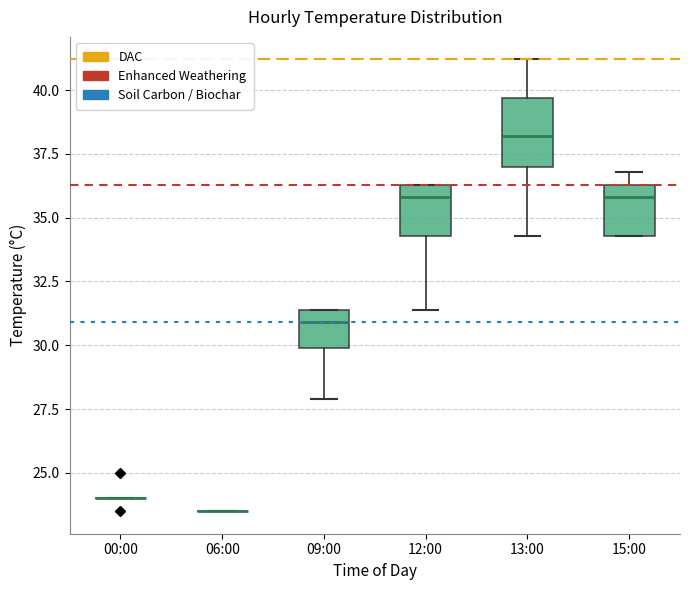

Reading left to right, read every box against the y-axis: the position of its median line, the range the box covers, and the ends of its whiskers. The values are not printed on the chart, so give them approximately, as read against the axis.

00:00: box collapsed to a line at 24.0, whiskers 24.0 to 24.0
06:00: box collapsed to a line at 23.5, whiskers 23.5 to 23.5
09:00: median 31.0, box 30.0 to 31.5, whiskers 28.0 to 31.5
12:00: median 36.0, box 34.5 to 36.5, whiskers 31.5 to 36.5
13:00: median 38.0, box 37.0 to 39.5, whiskers 34.5 to 41.0
15:00: median 36.0, box 34.5 to 36.5, whiskers 34.5 to 37.0